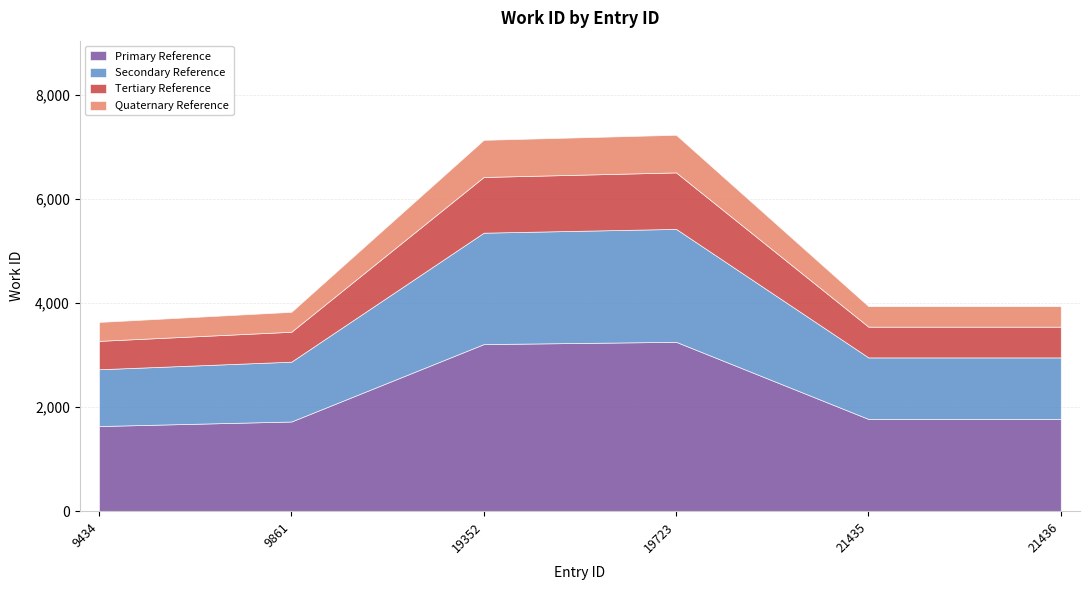

Is it true that the value at 19352 is 7132?

True